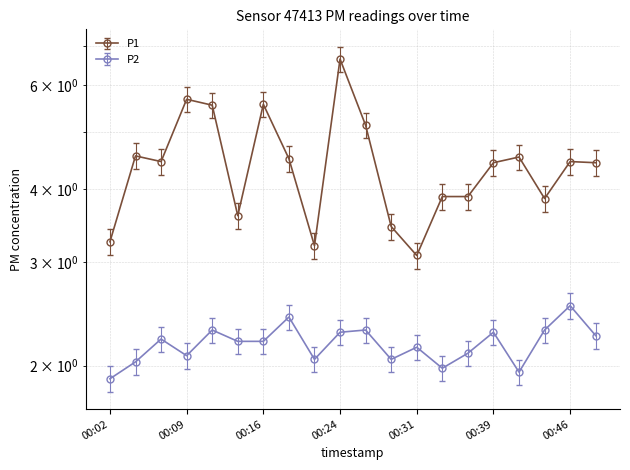

How many distinct data groups are displayed?

2